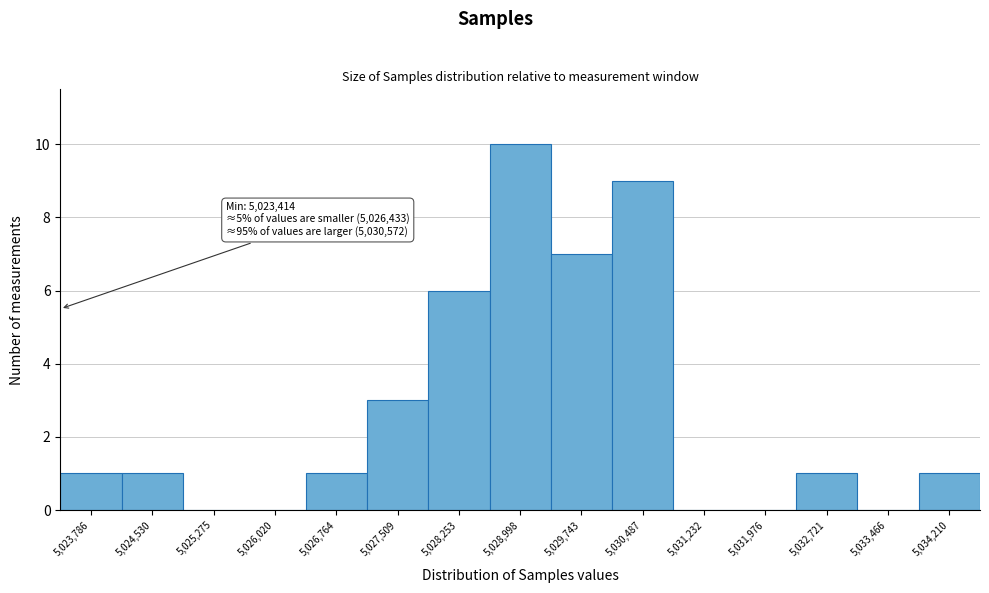

Over which range of the x-axis is the bar tallest?

5028600 to 5029400